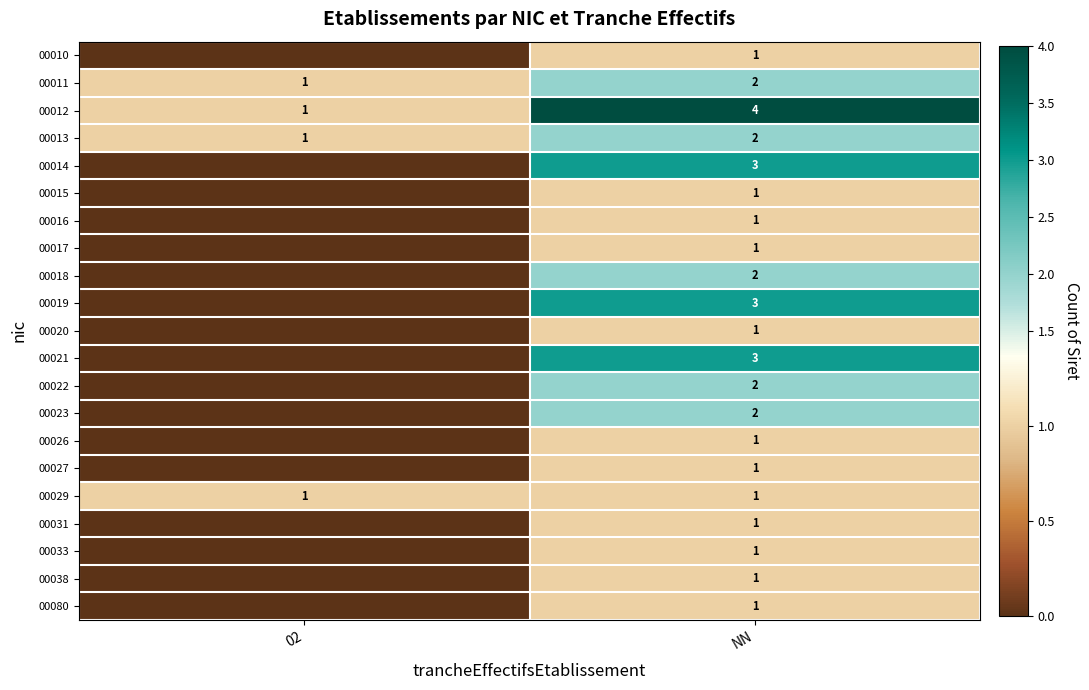

Rank the categories by 00011 value from highest to lowest.

NN, 02